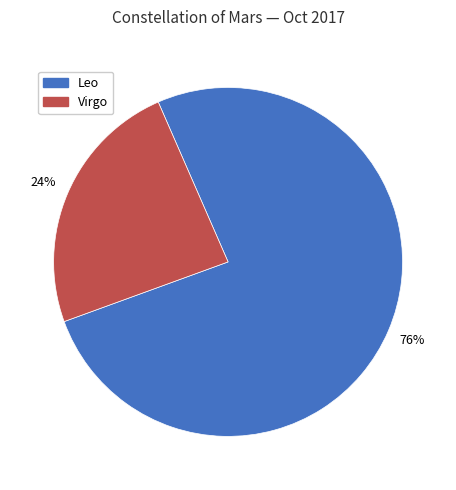

Which has a higher value, Leo or Virgo?

Leo